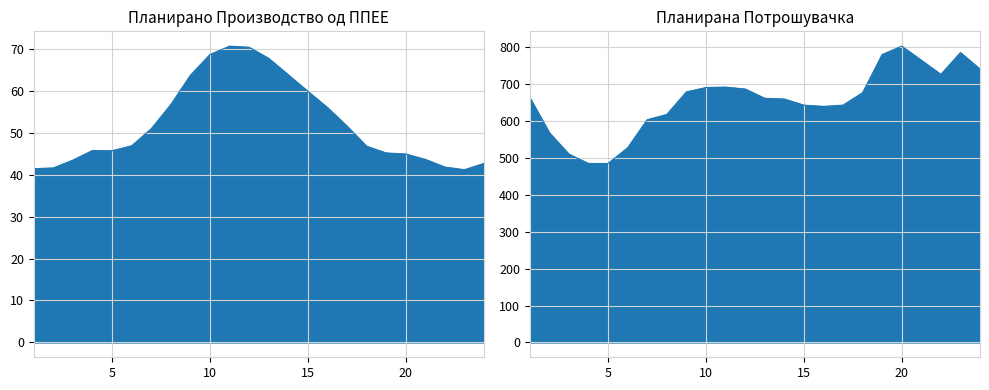

Which category has the highest value in the Планирана Потрошувачка series?

20